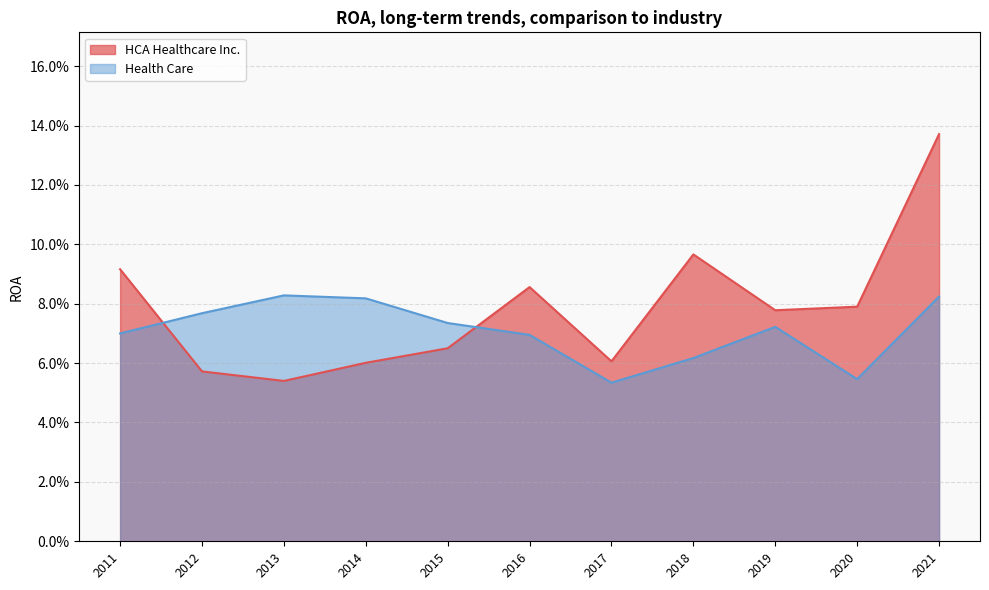

Which series changed the most between 2016 and 2014?

HCA Healthcare Inc.